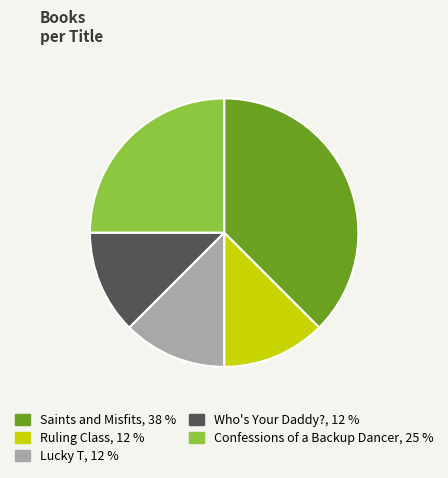

Does any single category account for the majority?

No